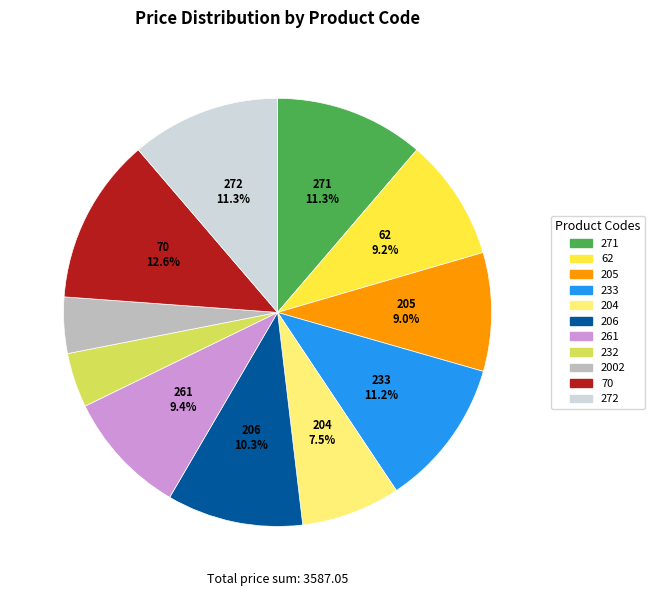

How many segments does this pie chart have?

11